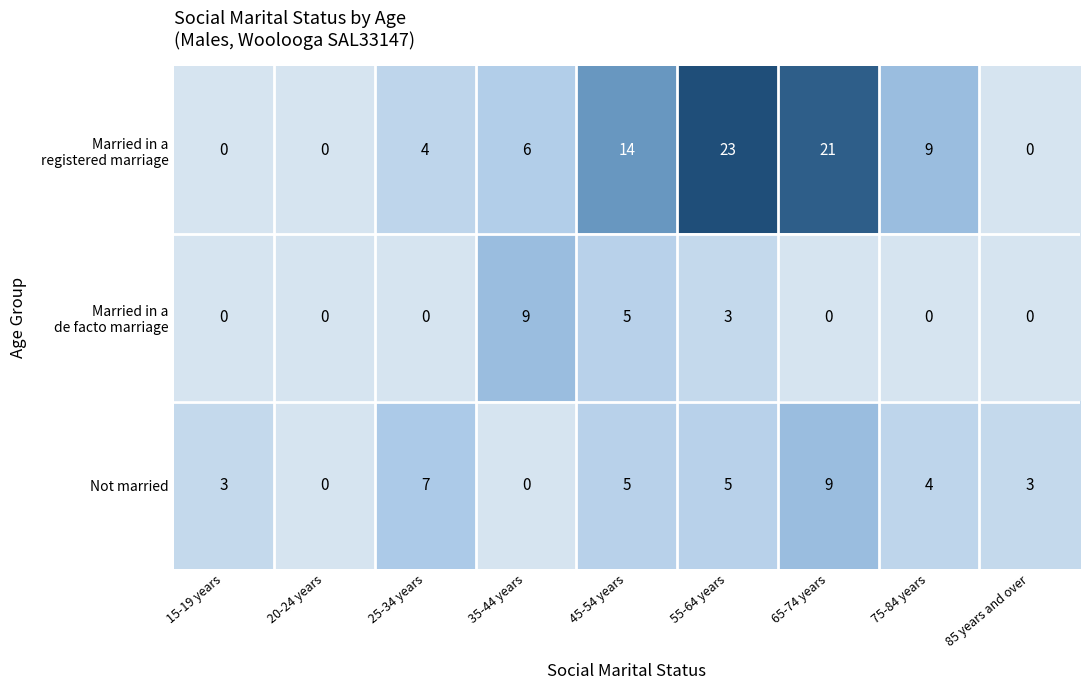

Which category has the highest value across all series?

55-64 years